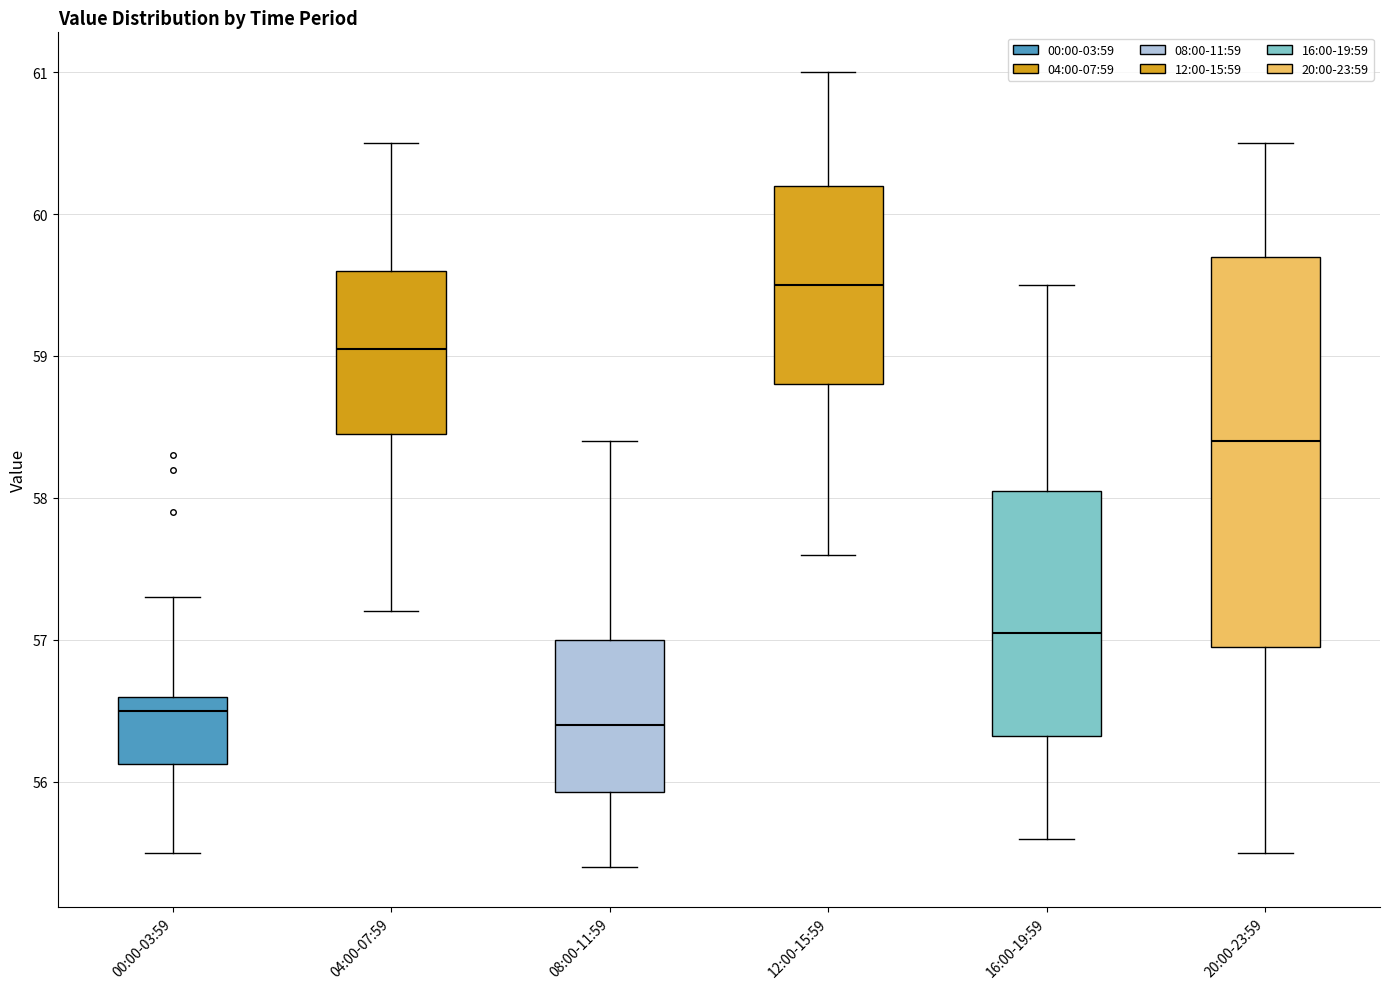

Reading left to right, read every box against the y-axis: the position of its median line, the range the box covers, and the ends of its whiskers. The values are not printed on the chart, so give them approximately, as read against the axis.

00:00-03:59: median 56.5, box 56.1 to 56.6, whiskers 55.5 to 57.3
04:00-07:59: median 59.1, box 58.5 to 59.6, whiskers 57.2 to 60.5
08:00-11:59: median 56.4, box 55.9 to 57.0, whiskers 55.4 to 58.4
12:00-15:59: median 59.5, box 58.8 to 60.2, whiskers 57.6 to 61.0
16:00-19:59: median 57.1, box 56.3 to 58.1, whiskers 55.6 to 59.5
20:00-23:59: median 58.4, box 57.0 to 59.7, whiskers 55.5 to 60.5